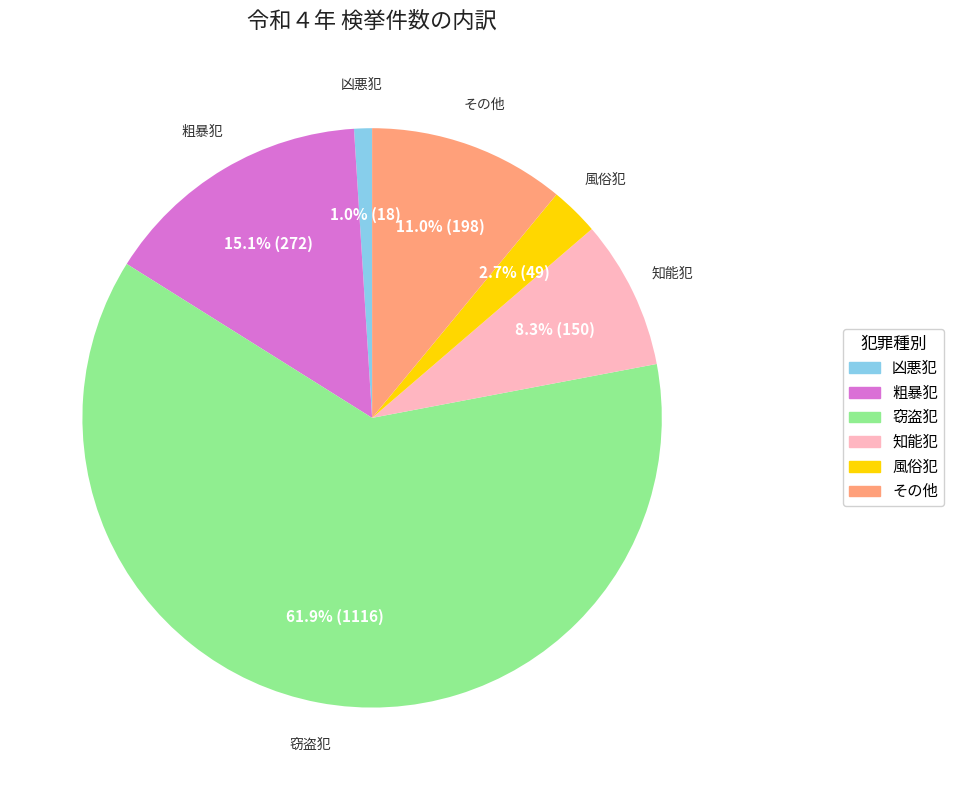

Which category has the biggest portion of the pie?

窃盗犯